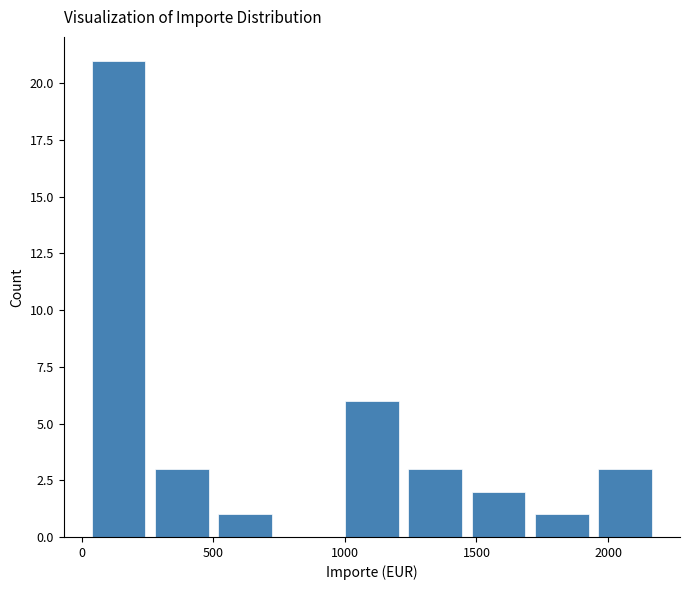

Which range on the x-axis has the tallest bar?

0 to 250